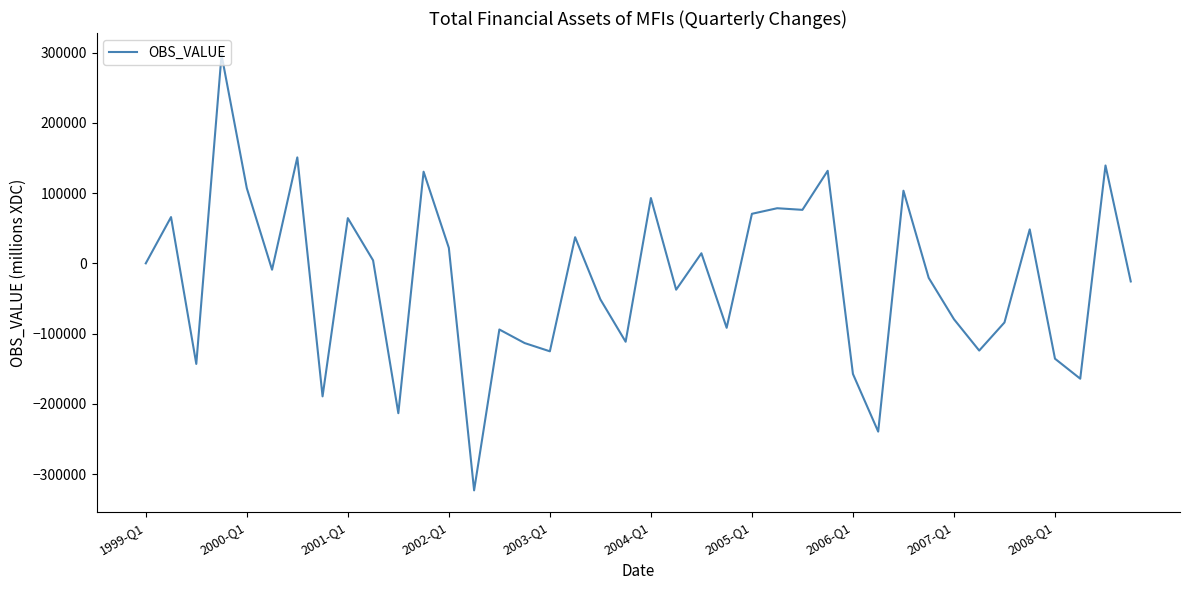

What is the smallest value displayed?

-323214.3